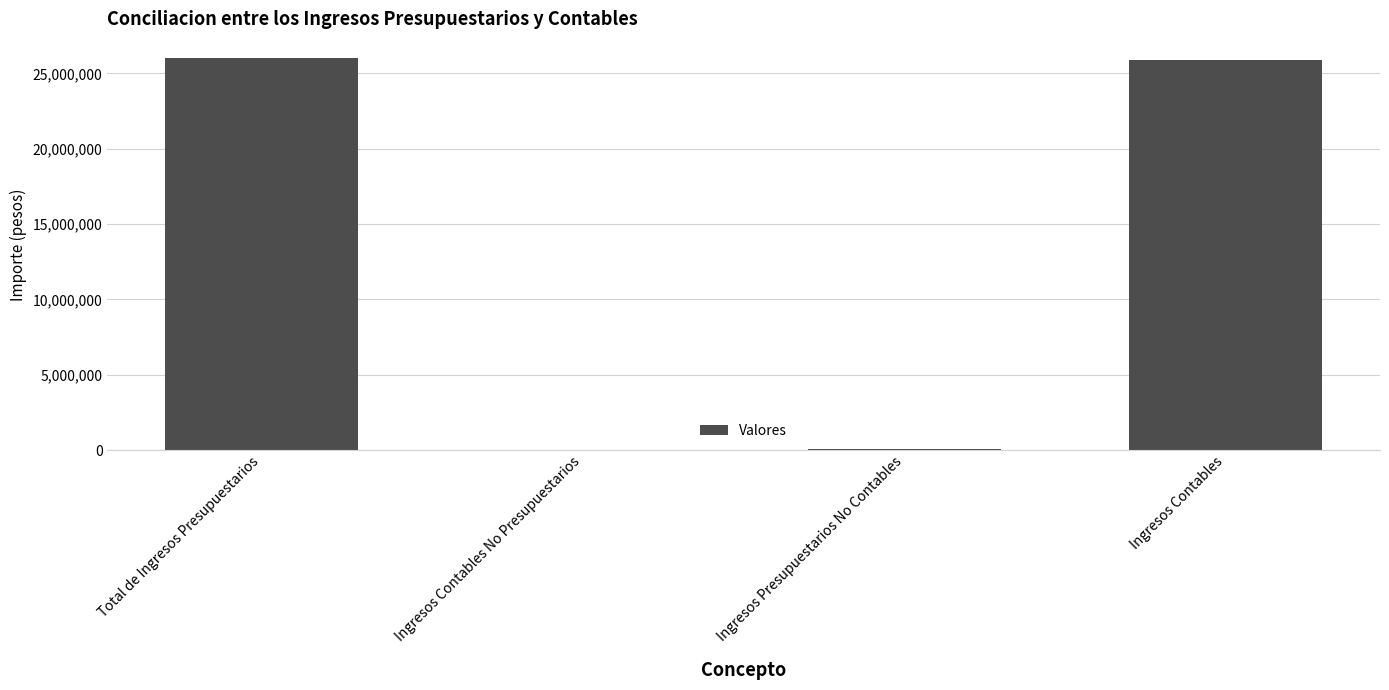

What is the greatest value displayed?

25989053.0